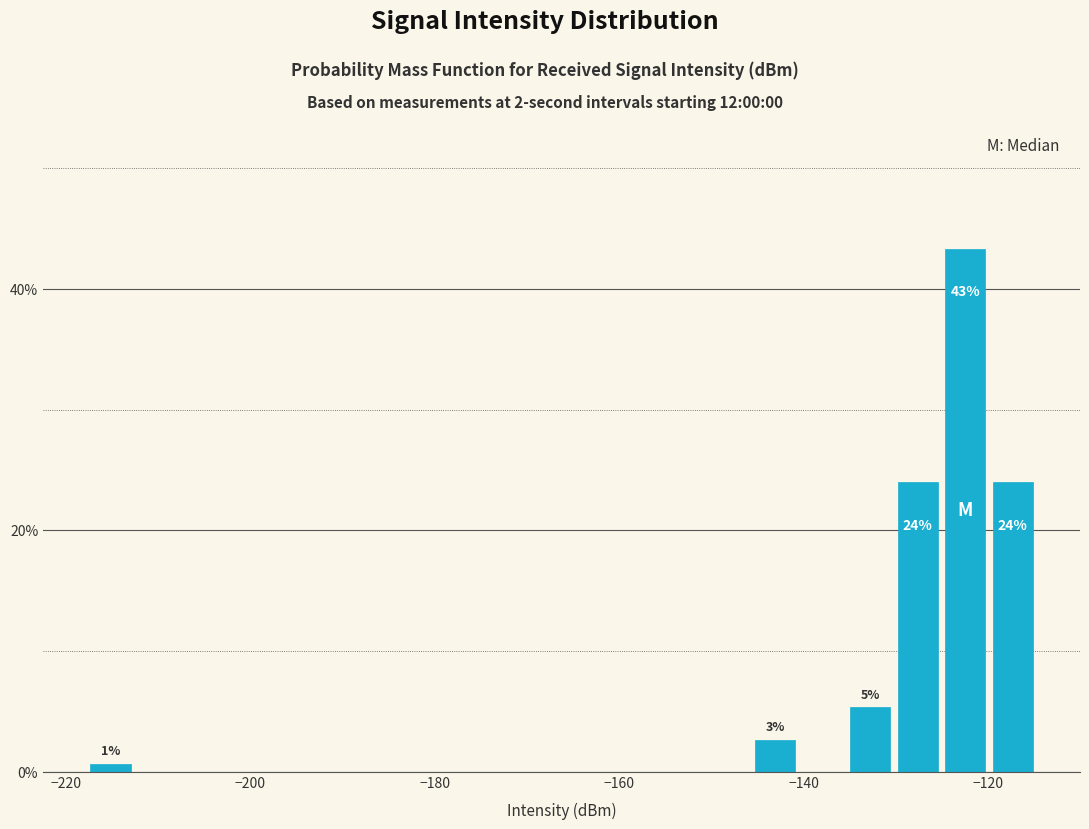

Around what value on the x-axis is the tallest bar? Give the approximate position of its centre, as read against the axis.

-122